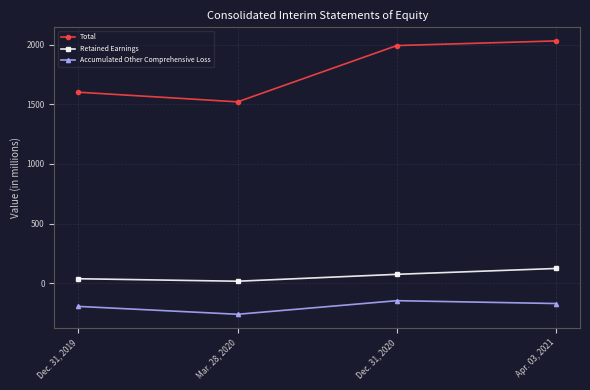

True or false: Total has more than 0 interior local peaks.

False